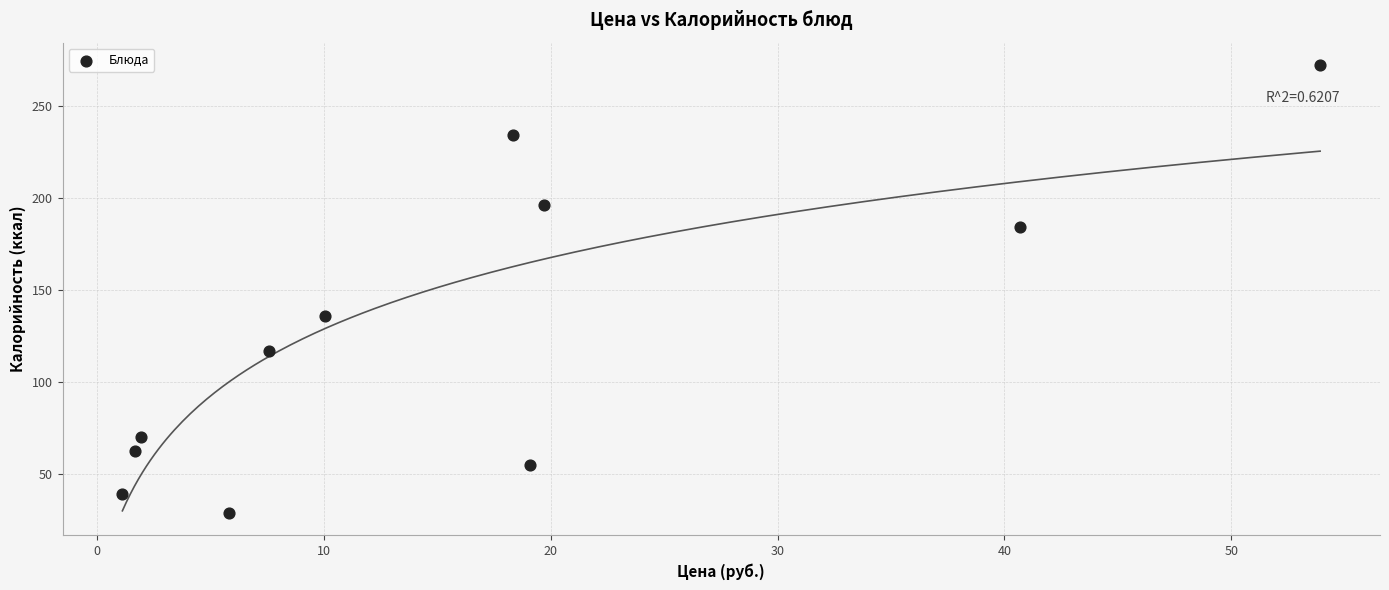

What is the range of Y values (max minus min)?

243.0